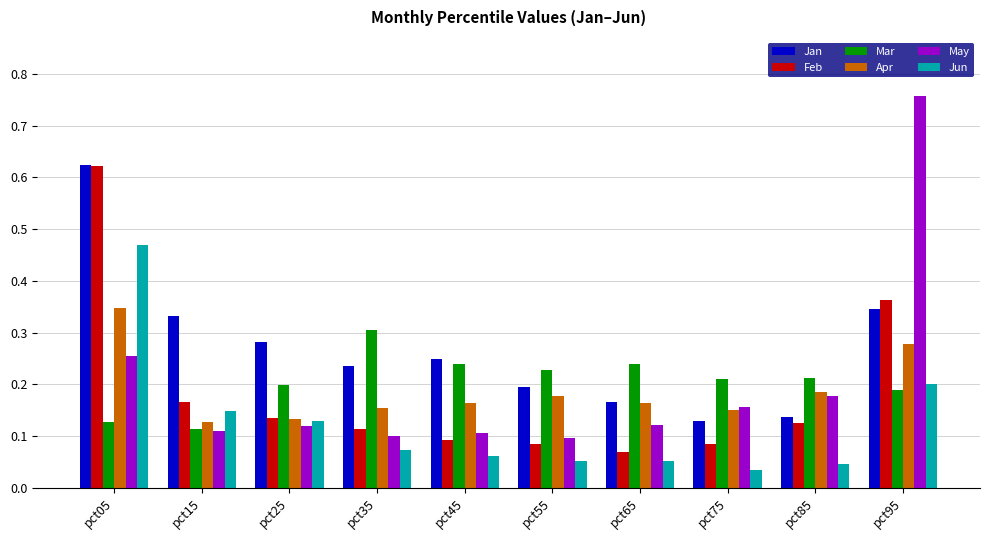

The value of Jun at pct55 is 0.1. True or false?

True